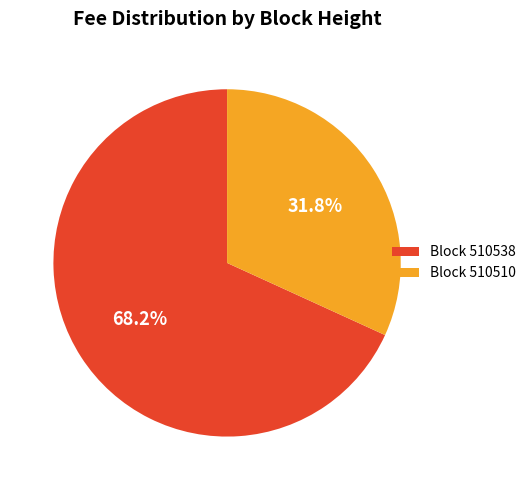

How many slices are in this pie chart?

2